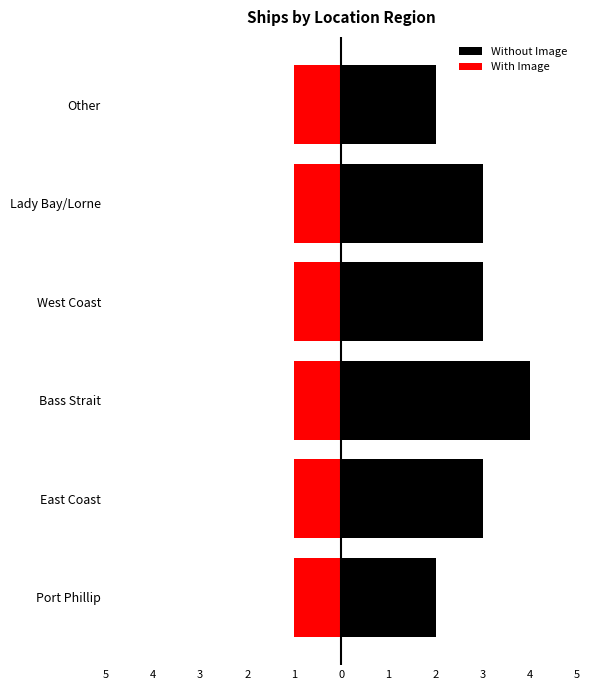

What is the sum of all Without Image values?

17.0